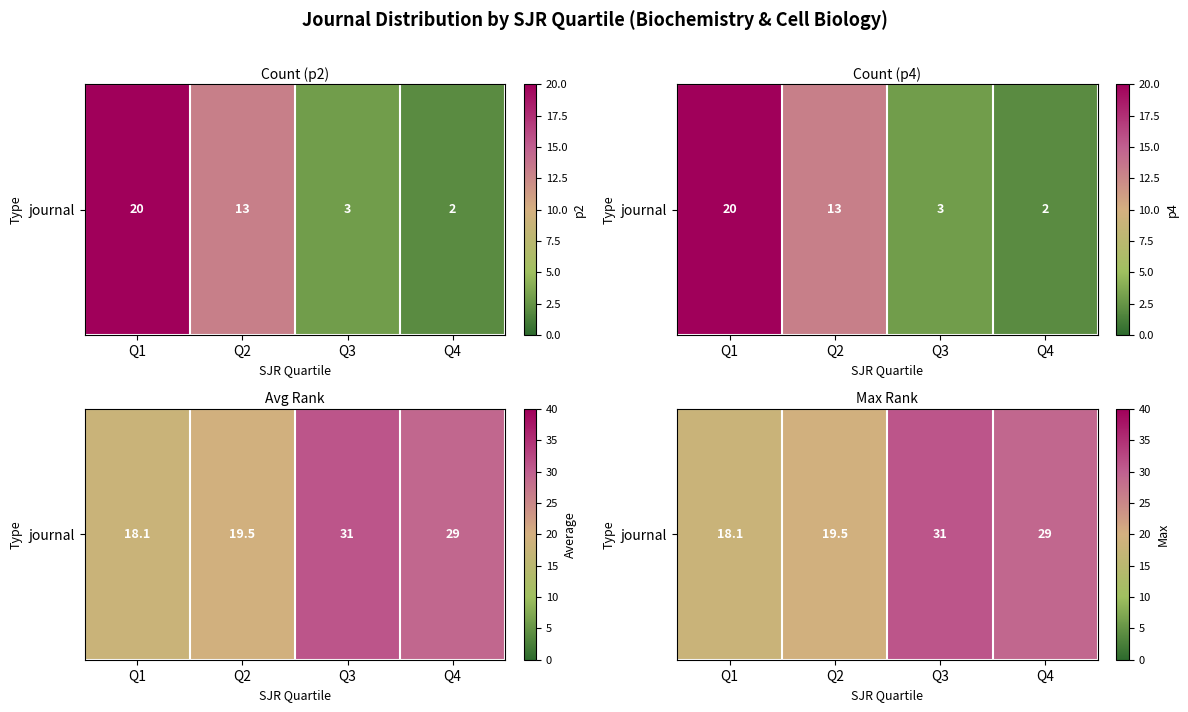

What is the sum of the values at Q3 and Q1?

49.0